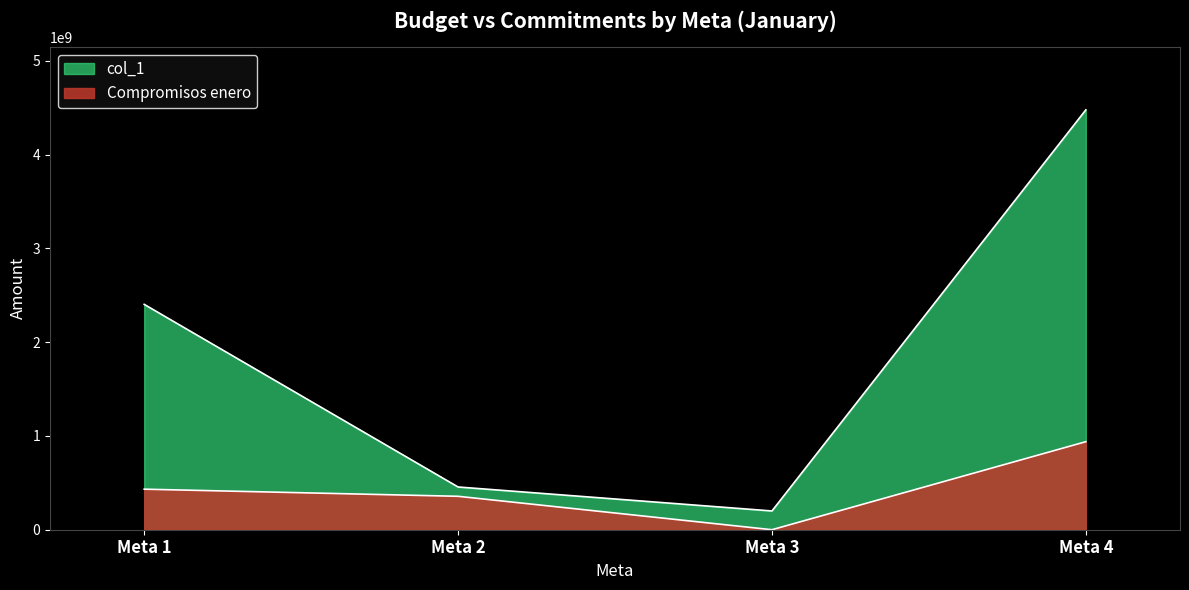

Rank the series by their maximum value, from lowest to highest.

Compromisos enero, col_1